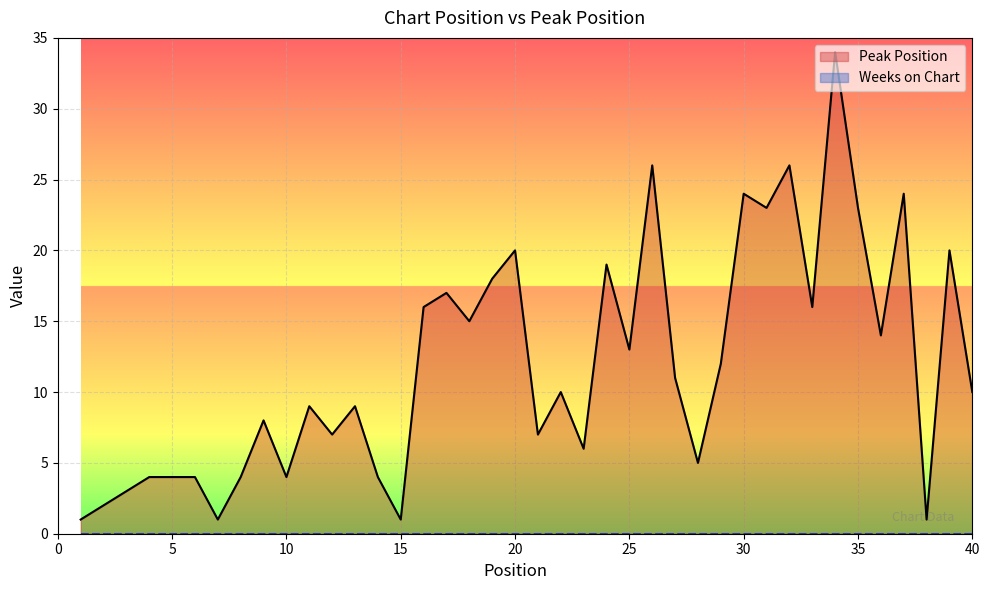

Which series has the largest total across all categories?

Peak Position